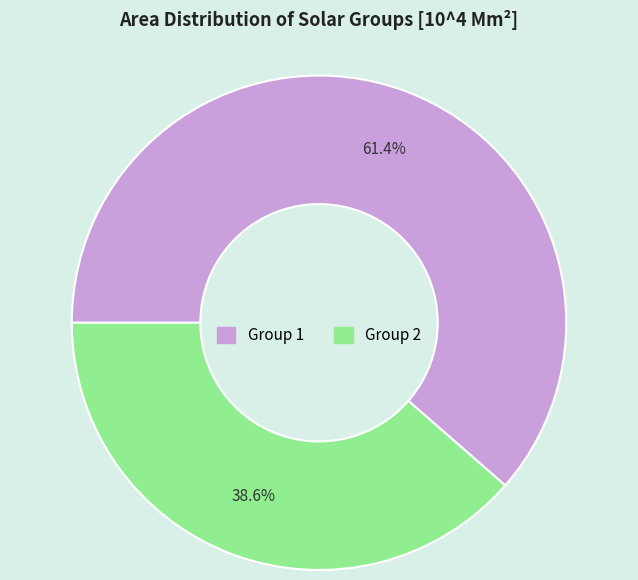

How many segments does this pie chart have?

2